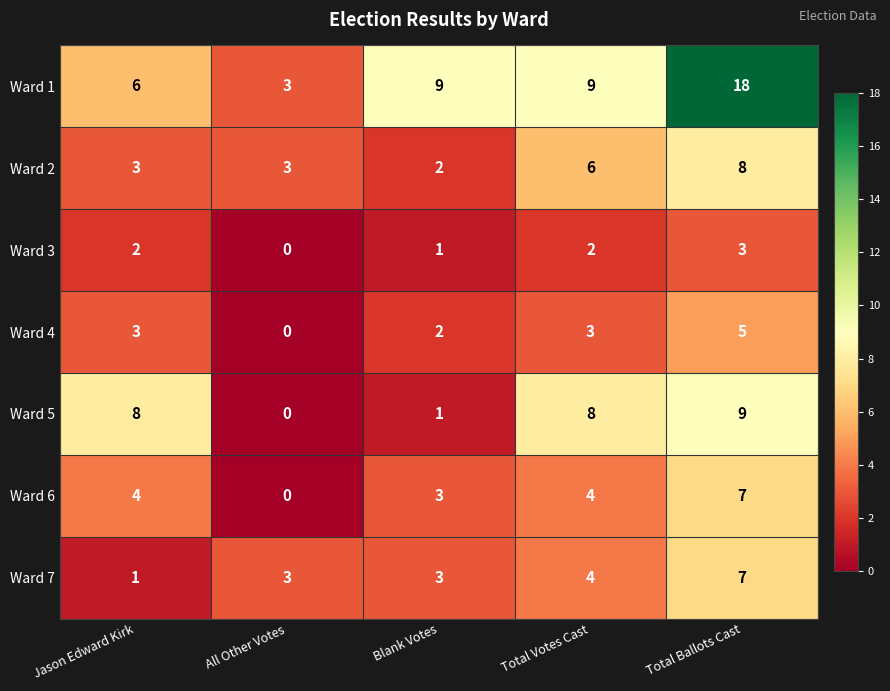

What is the difference between the Ward 6 values at Total Ballots Cast and All Other Votes?

7